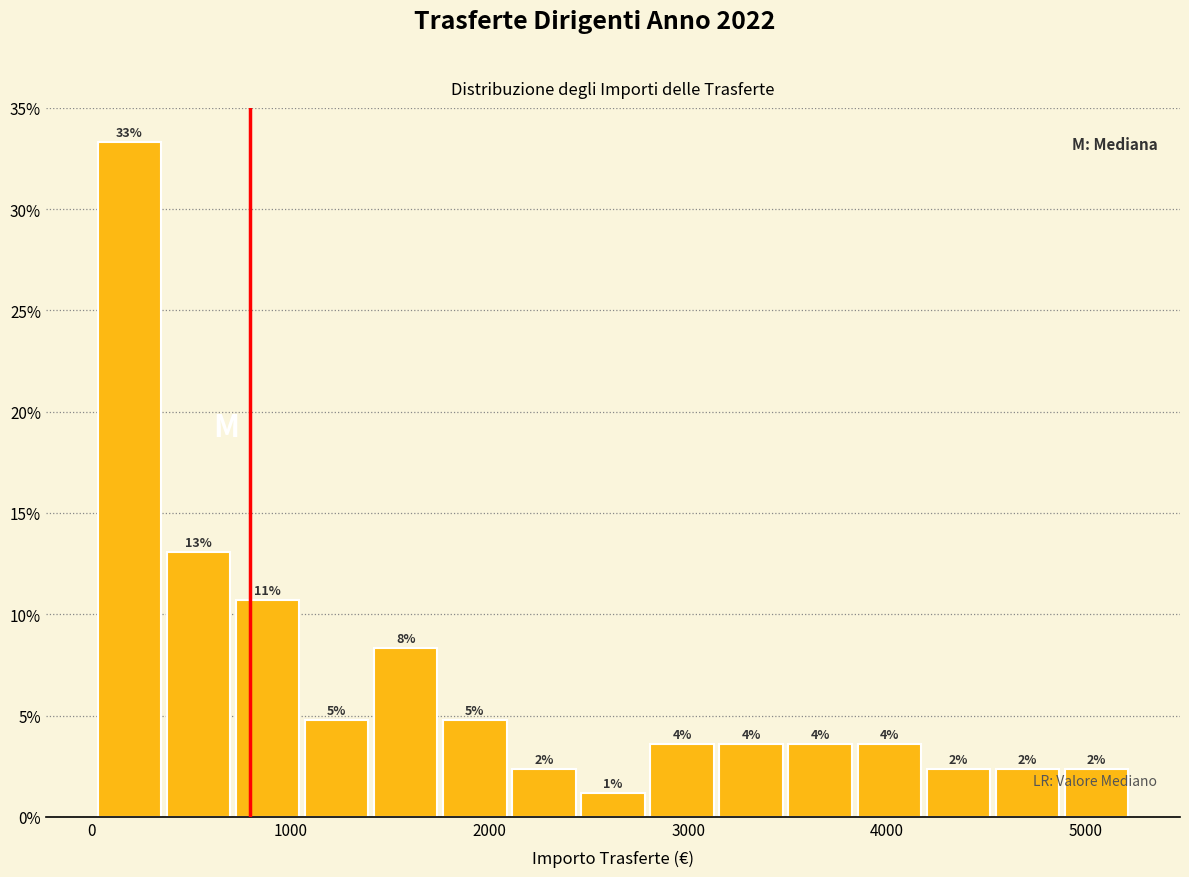

Around what value on the x-axis is the tallest bar? Give the approximate position of its centre, as read against the axis.

200